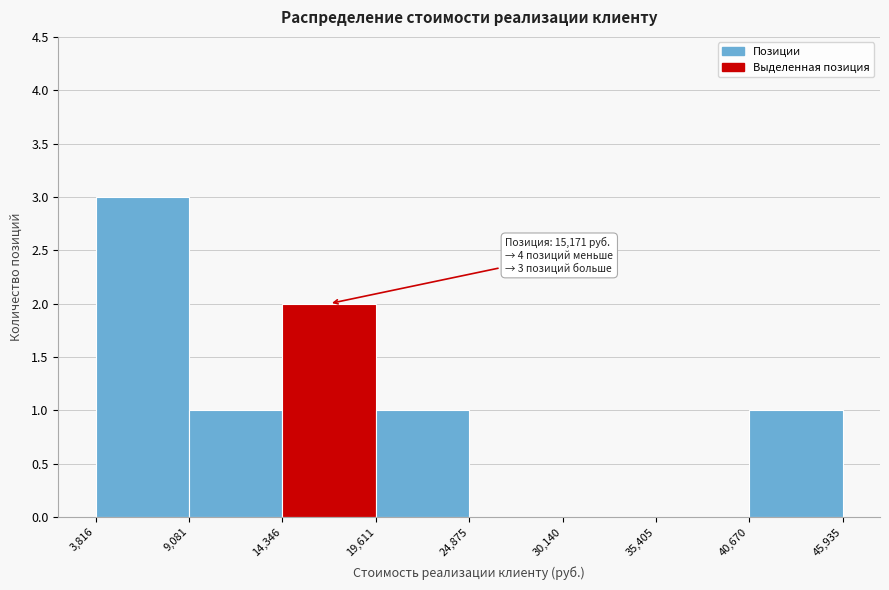

Over which range of the x-axis is the bar tallest?

3,816 to 9,081